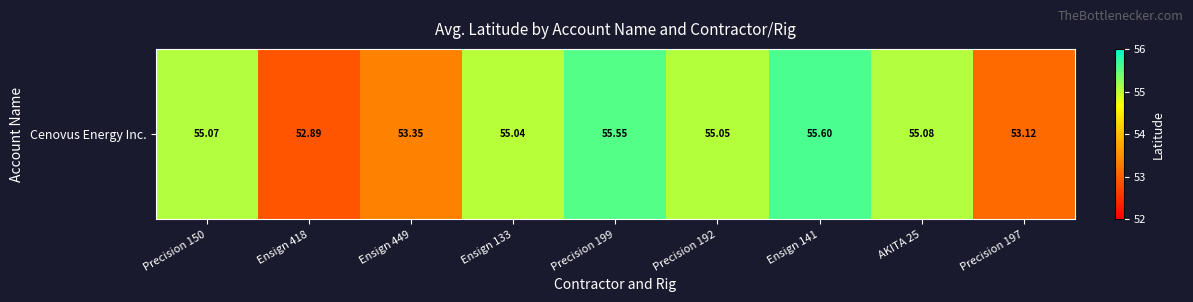

What is the difference between the maximum and second lowest values?

2.5